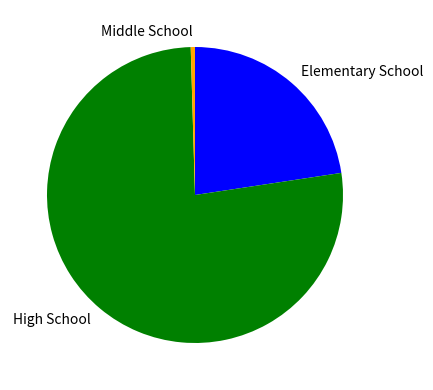

Combined, do Elementary School and Middle School account for over 50%?

No